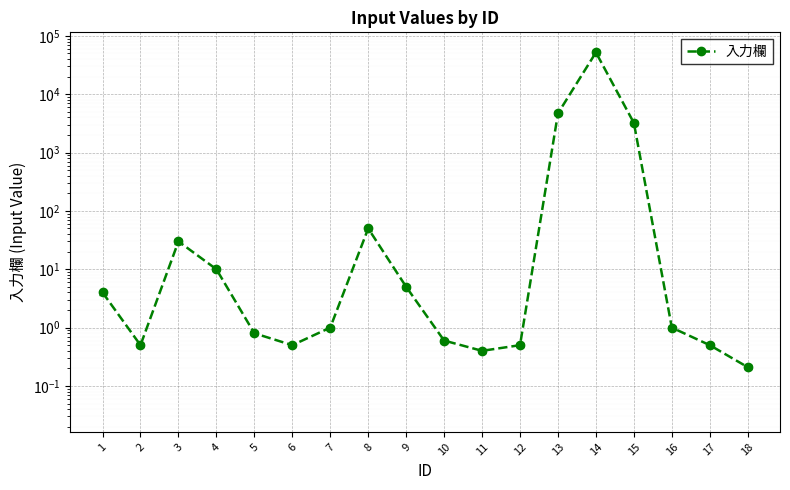

Rank the categories by value from lowest to highest.

18, 11, 2, 6, 12, 17, 10, 5, 7, 16, 1, 9, 4, 3, 8, 15, 13, 14